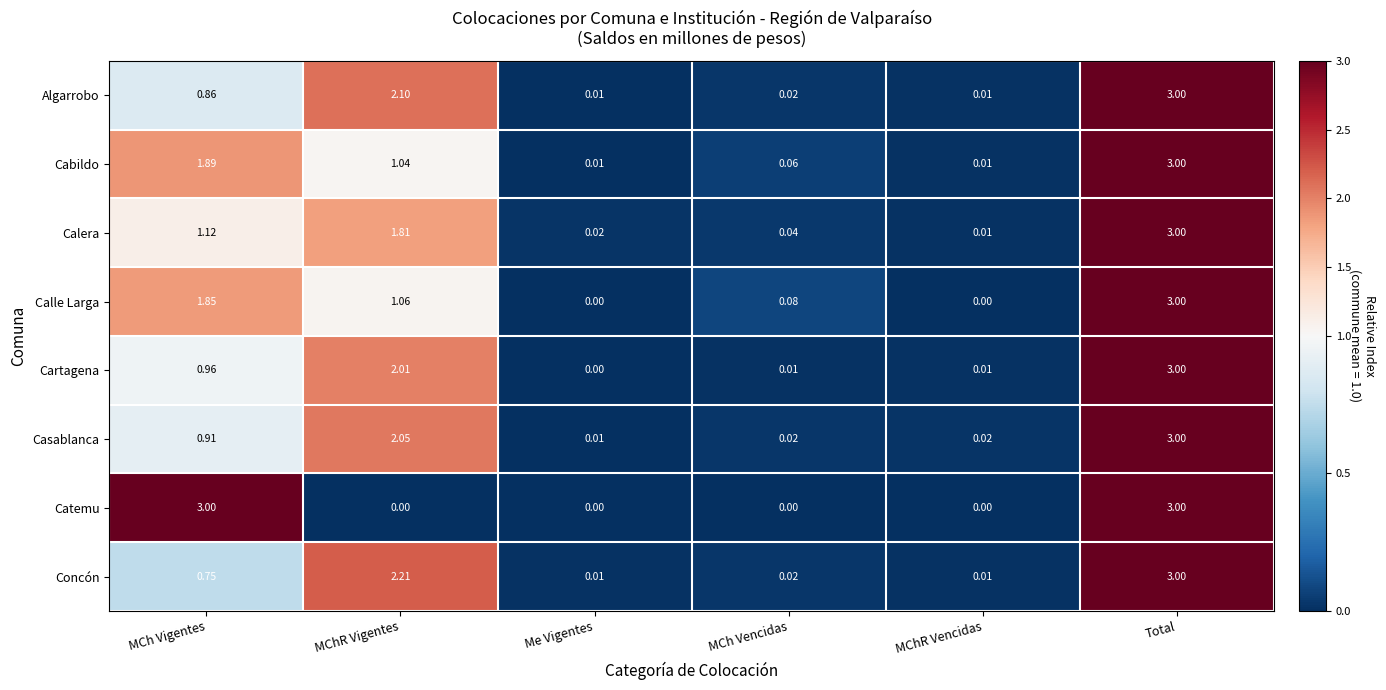

At which label is Concón closest to 1?

MCh Vigentes